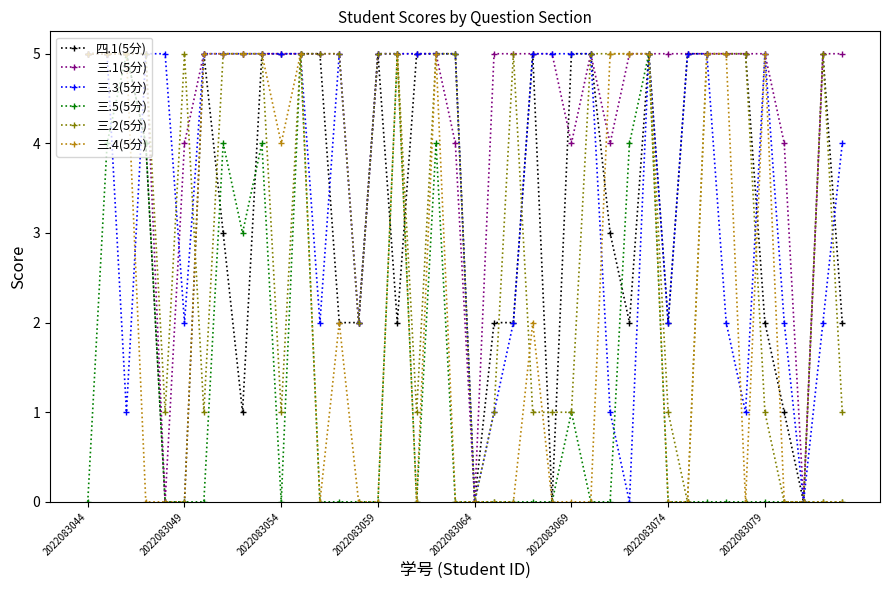

What is the sum of all 四.1(5分) values?

135